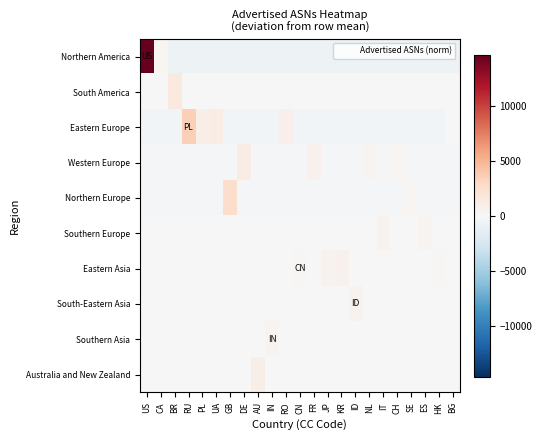

At BR, list the series in order from smallest to largest.

Northern America, Eastern Europe, Northern Europe, Western Europe, Eastern Asia, Southern Europe, Australia and New Zealand, South-Eastern Asia, Southern Asia, South America